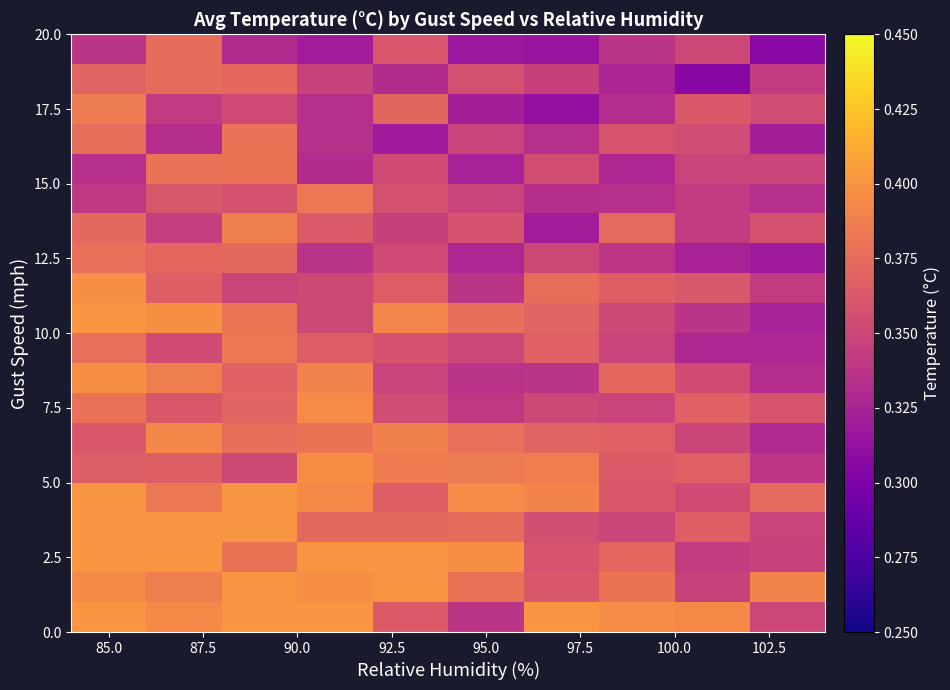

Count the number of data series in this chart.

20